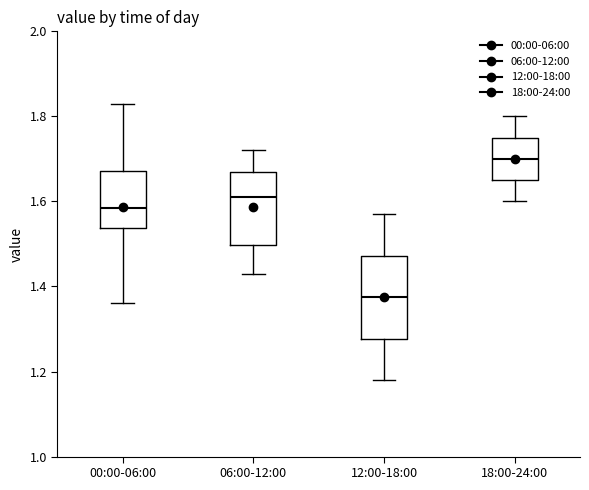

Reading left to right, transcribe this box plot: for each box, give where its median line is, the range the box spans, and where its two whiskers end, as read against the y-axis. The values are not printed on the chart, so give them approximately, as read against the axis.

00:00-06:00: median 1.58, box 1.54 to 1.68, whiskers 1.36 to 1.84
06:00-12:00: median 1.62, box 1.50 to 1.68, whiskers 1.44 to 1.72
12:00-18:00: median 1.38, box 1.28 to 1.48, whiskers 1.18 to 1.58
18:00-24:00: median 1.70, box 1.66 to 1.76, whiskers 1.60 to 1.80